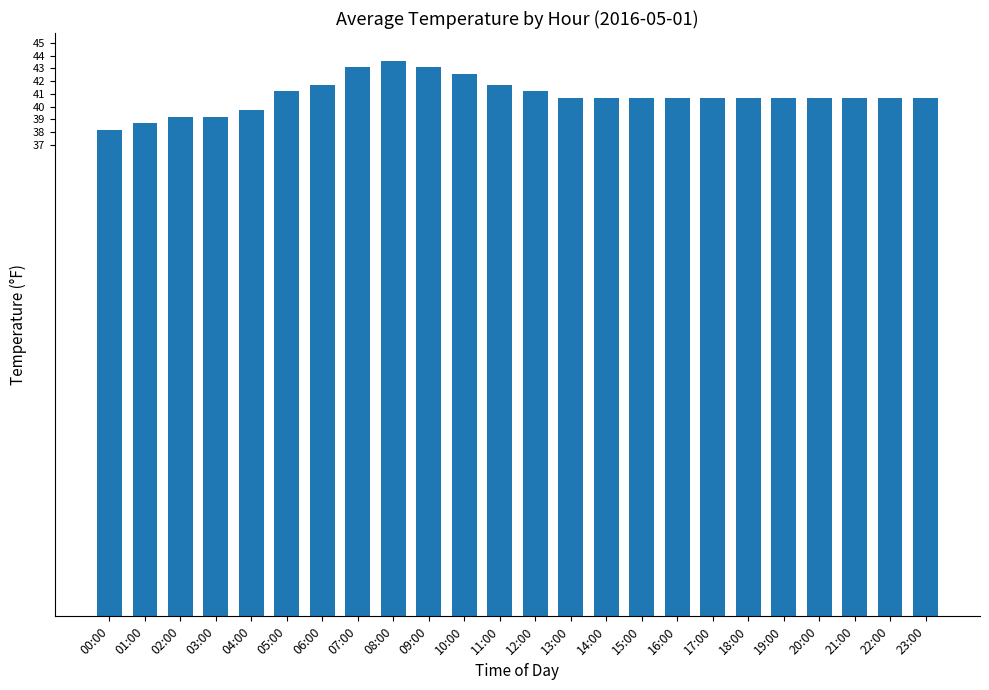

What is the change in value from 04:00 to 05:00?

+1.5